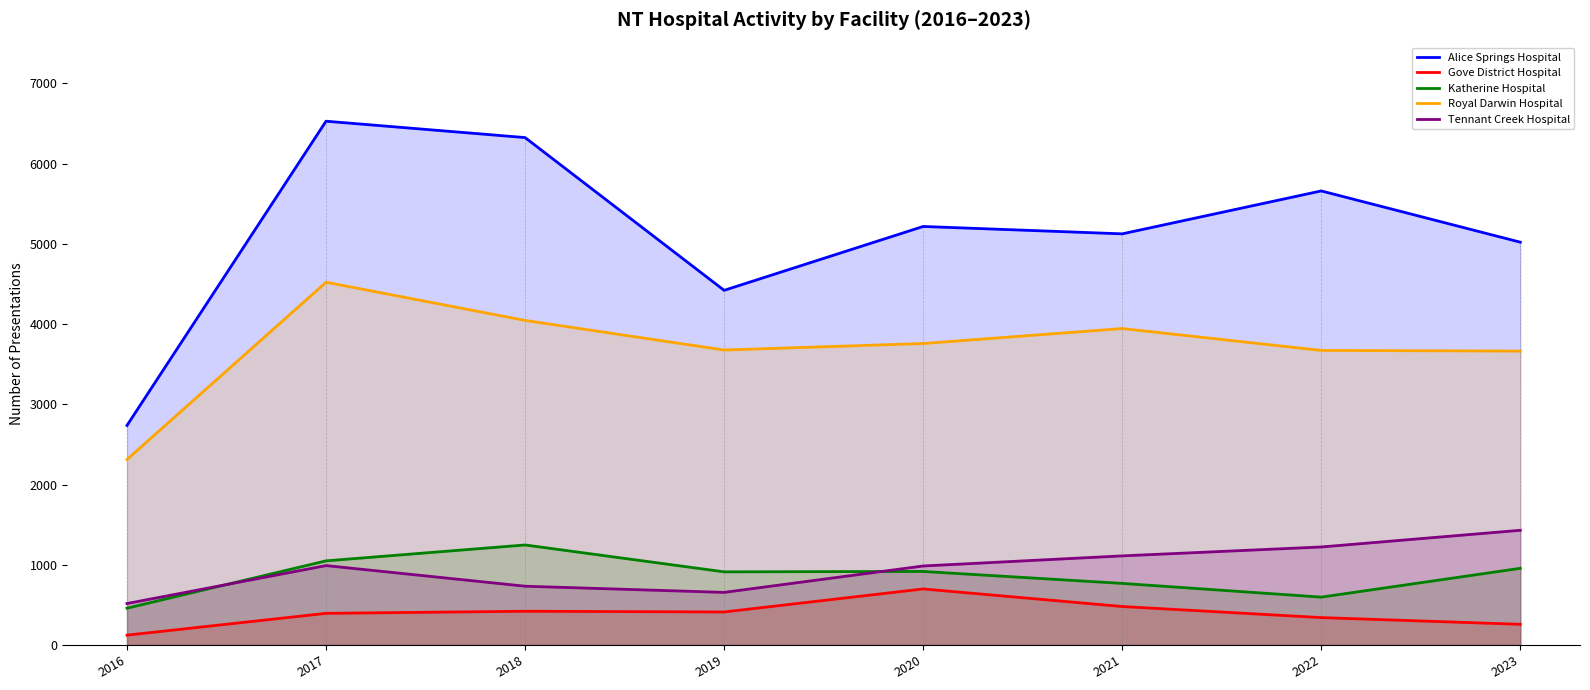

Read the Gove District Hospital value at 2022, to the nearest 50.

350